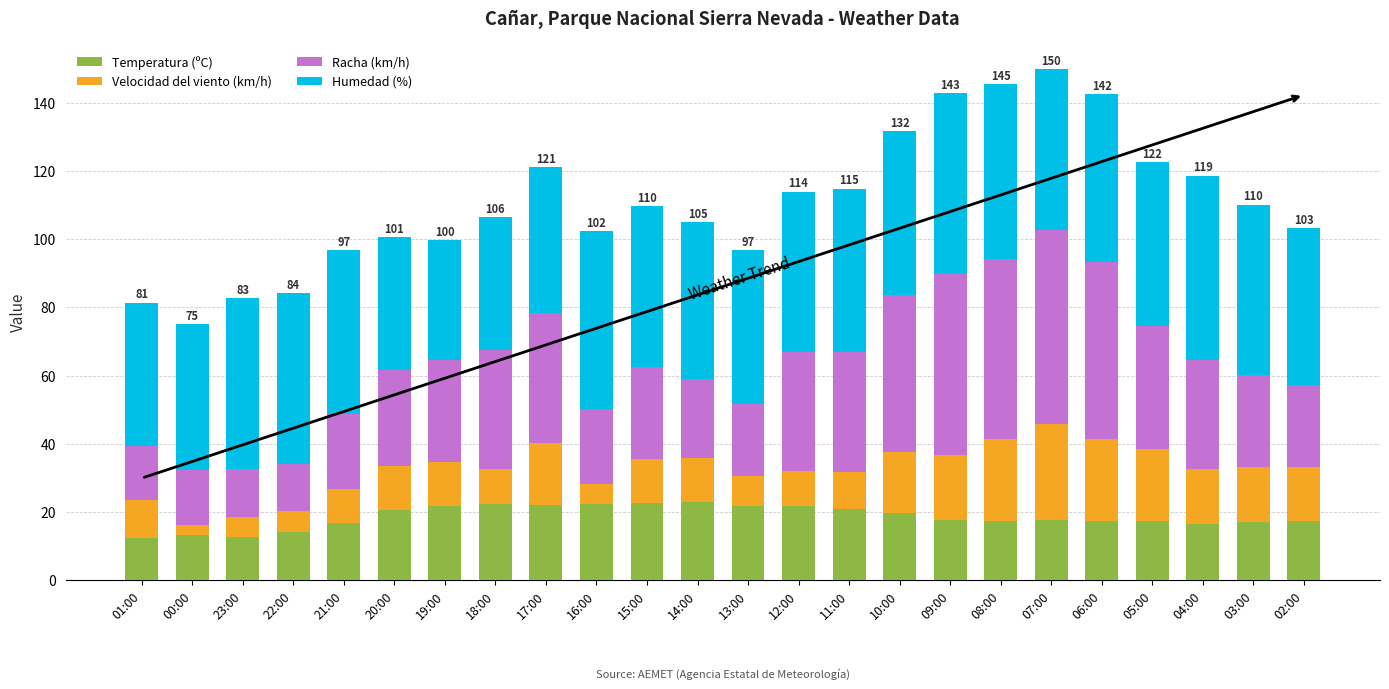

What is the total value across all series at 05:00?

122.5